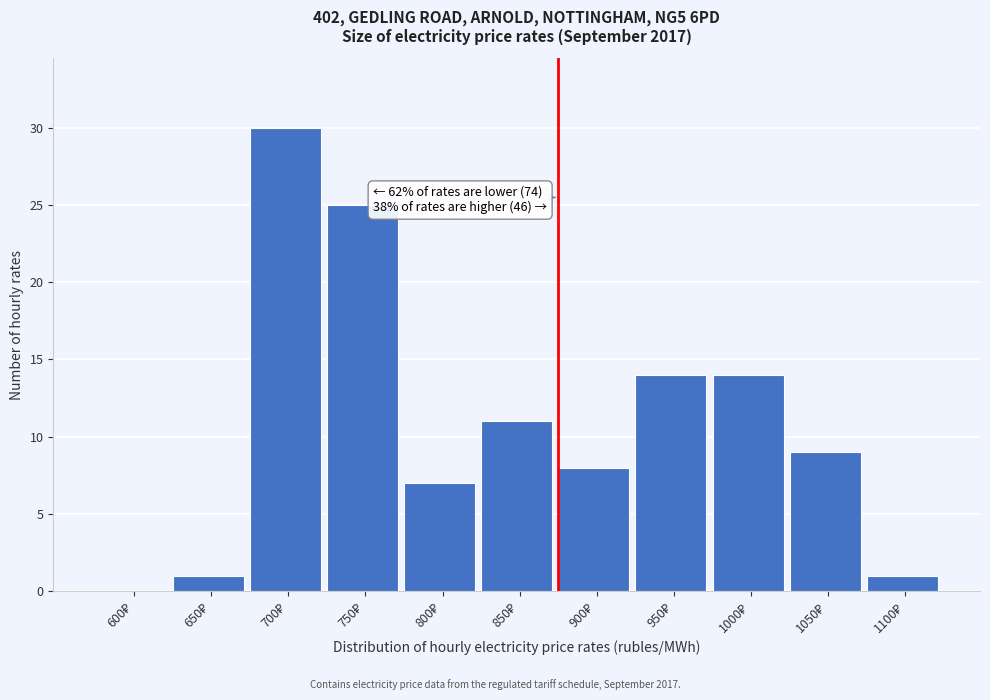

What is the sum of all values?

120